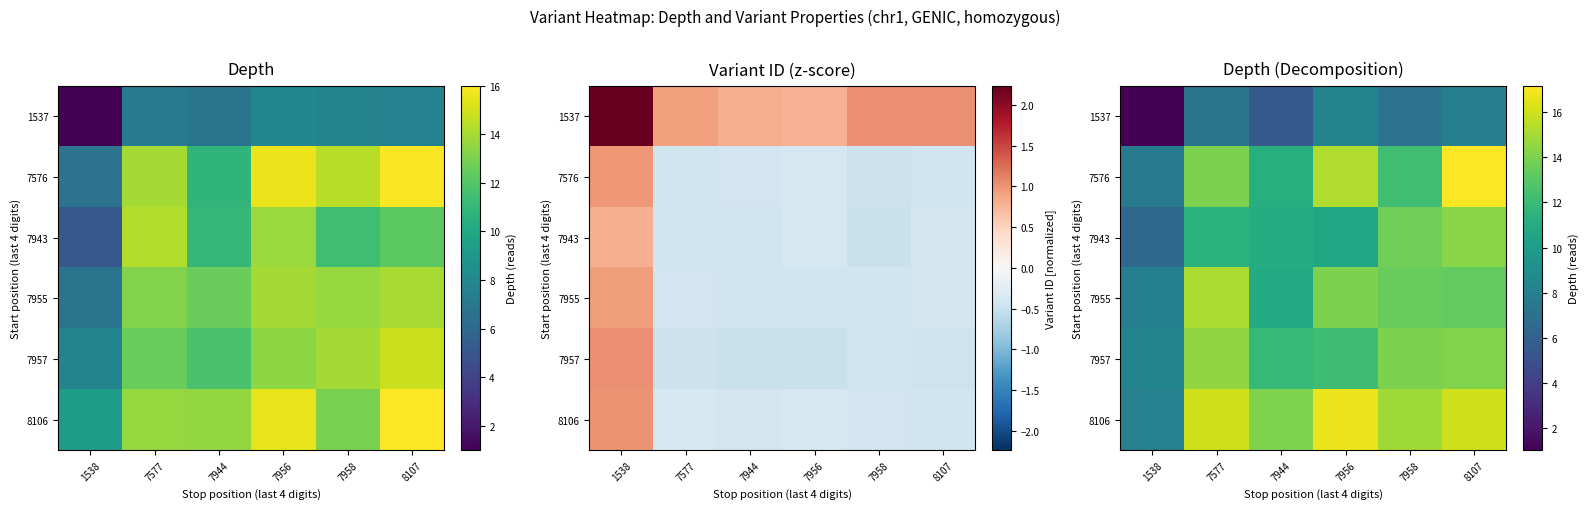

Rank the series by their maximum value, from highest to lowest.

7576, 8106, 7955, 7957, 7943, 1537